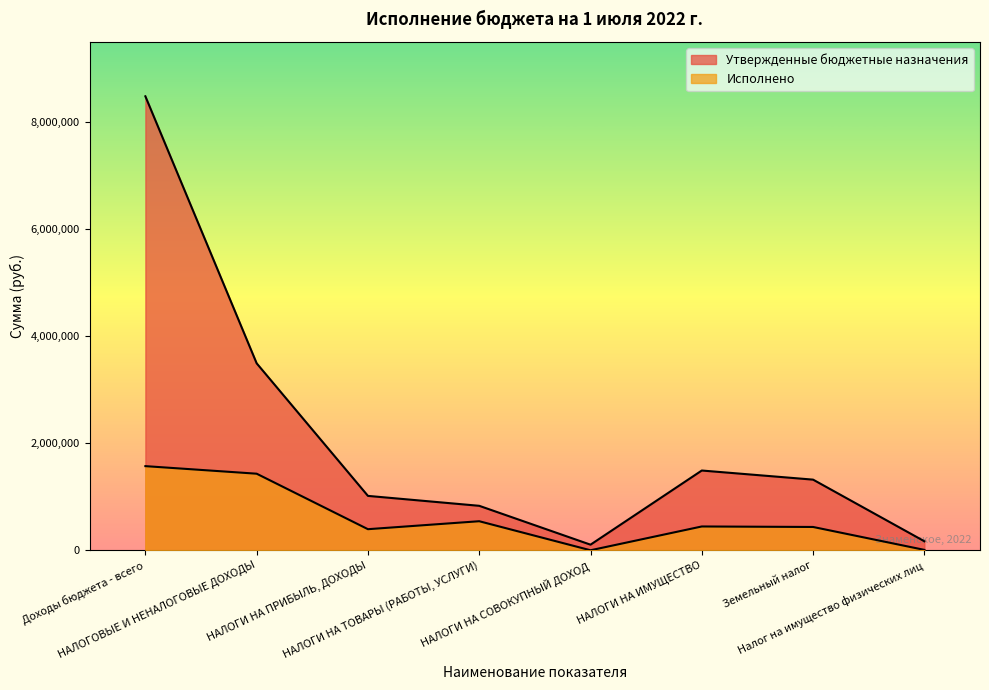

The value of Исполнено at НАЛОГОВЫЕ И НЕНАЛОГОВЫЕ ДОХОДЫ is 2506306.4. True or false?

False